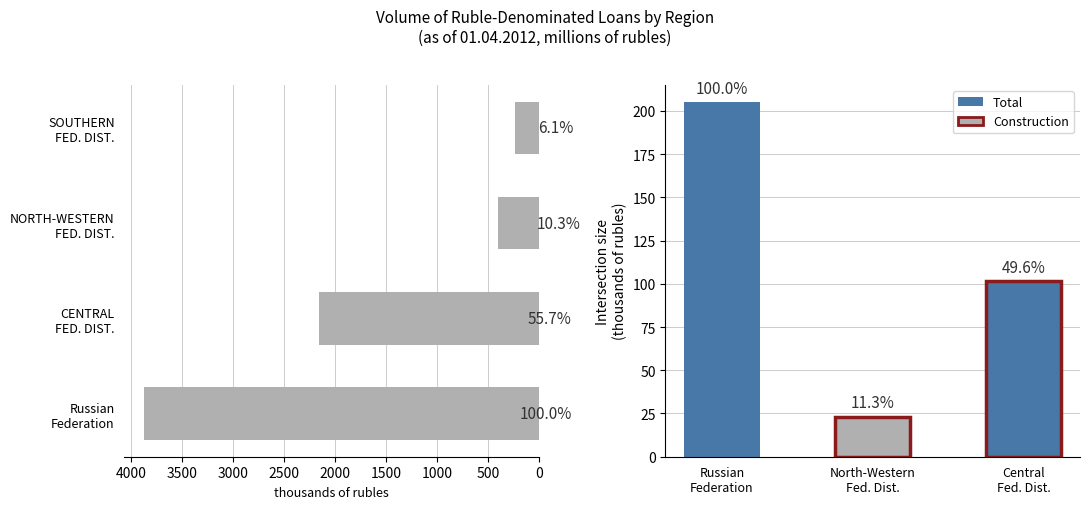

How many values are below 2159?

2